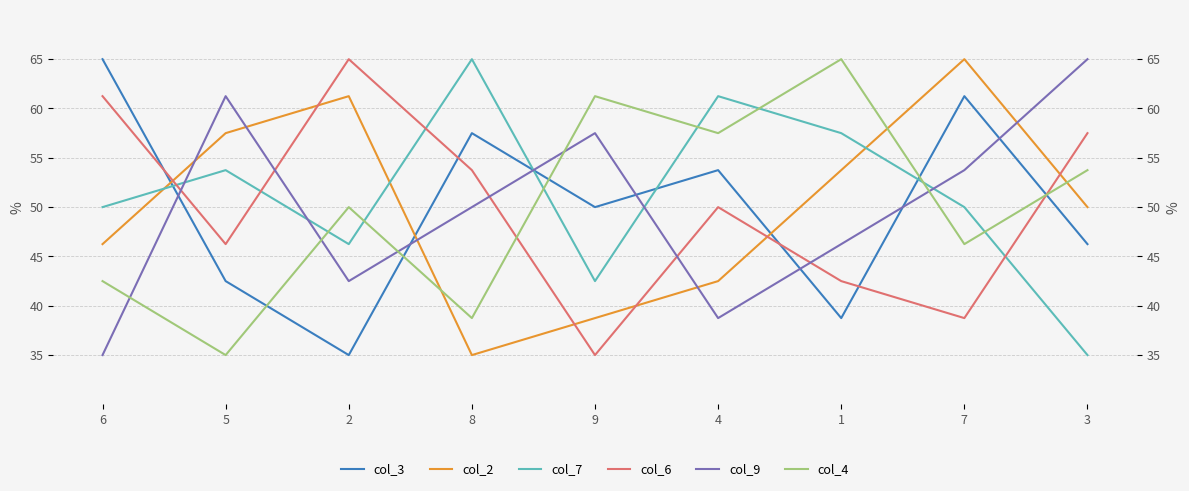

Reading left to right, list all the values displayed in this chart.

col_3: 6=65.0	5=42.5	2=35.0	8=57.5	9=50.0	4=53.8	1=38.8	7=61.2	3=46.2
col_2: 6=46.2	5=57.5	2=61.2	8=35.0	9=38.8	4=42.5	1=53.8	7=65.0	3=50.0
col_7: 6=50.0	5=53.8	2=46.2	8=65.0	9=42.5	4=61.2	1=57.5	7=50.0	3=35.0
col_6: 6=61.2	5=46.2	2=65.0	8=53.8	9=35.0	4=50.0	1=42.5	7=38.8	3=57.5
col_9: 6=35.0	5=61.2	2=42.5	8=50.0	9=57.5	4=38.8	1=46.2	7=53.8	3=65.0
col_4: 6=42.5	5=35.0	2=50.0	8=38.8	9=61.2	4=57.5	1=65.0	7=46.2	3=53.8